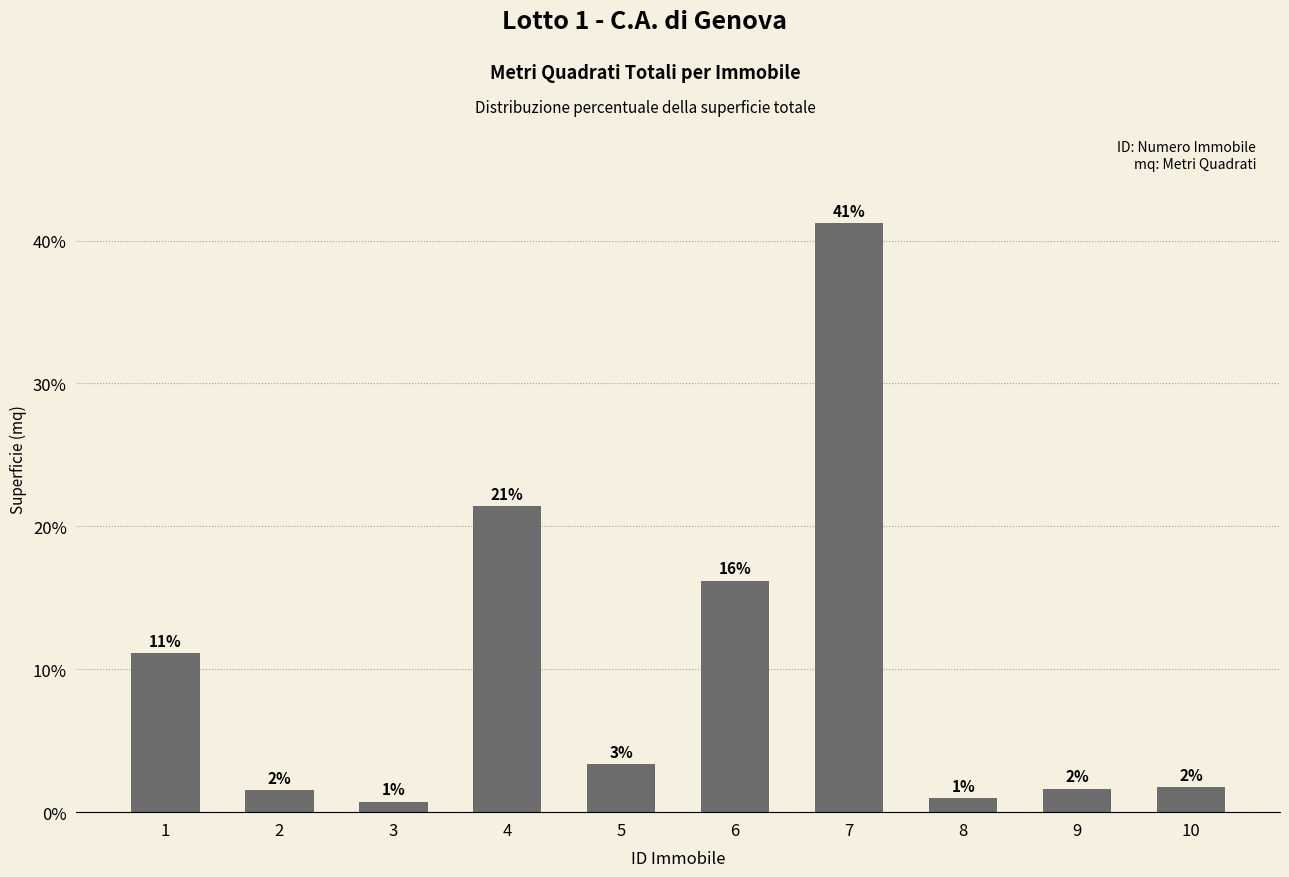

What is the change in value from 2 to 9?

+0.1